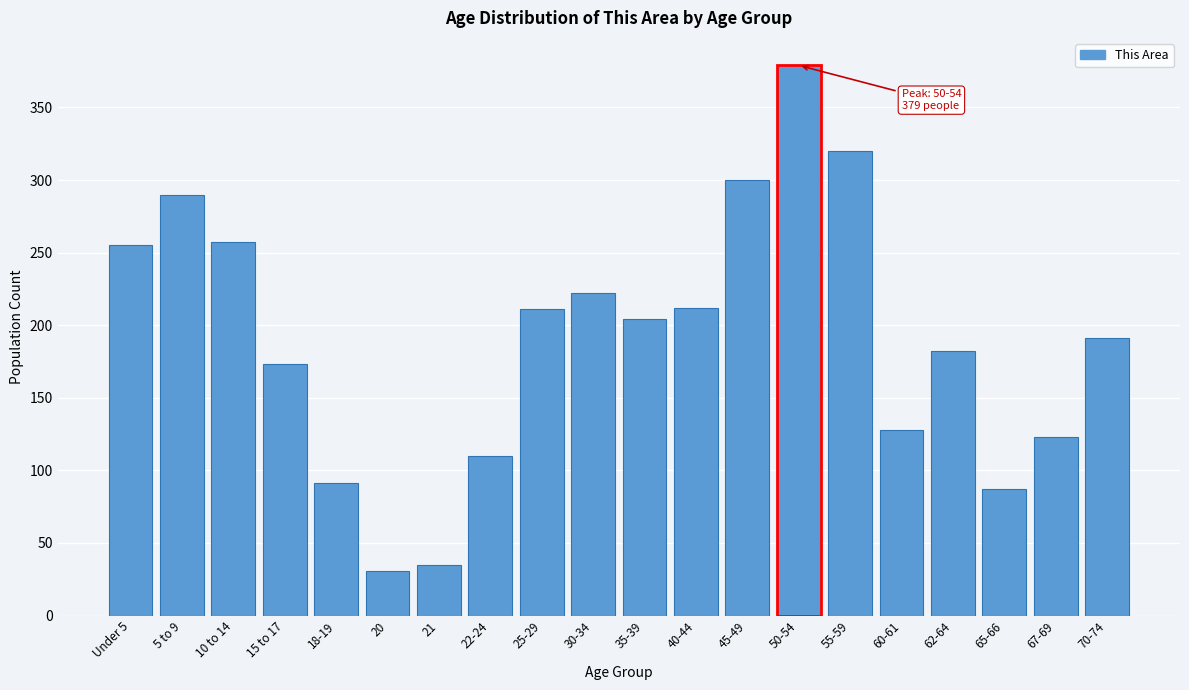

What is the approximate value at 50-54?

379